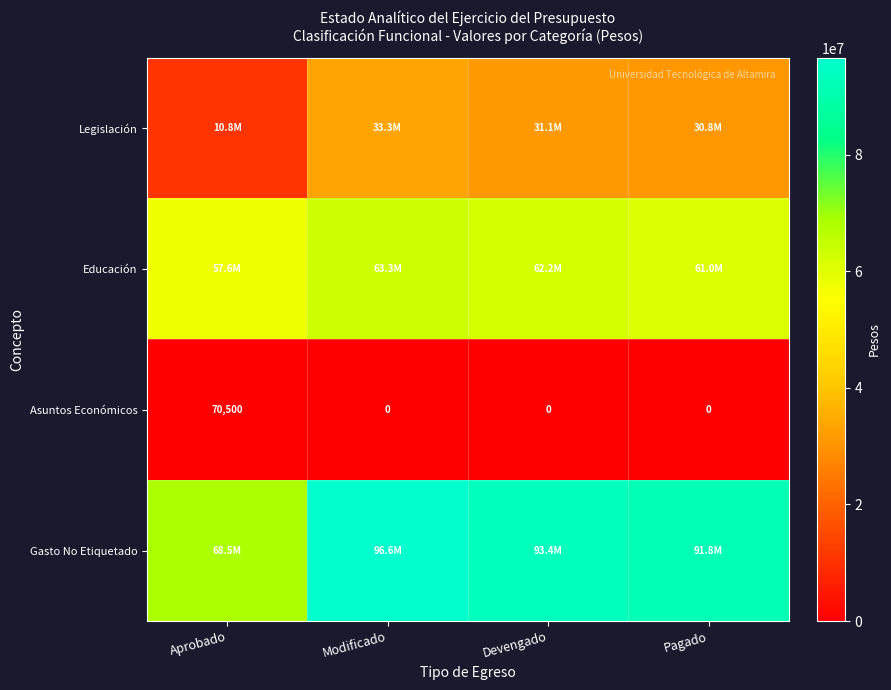

Which label corresponds to the largest value in the chart?

Modificado